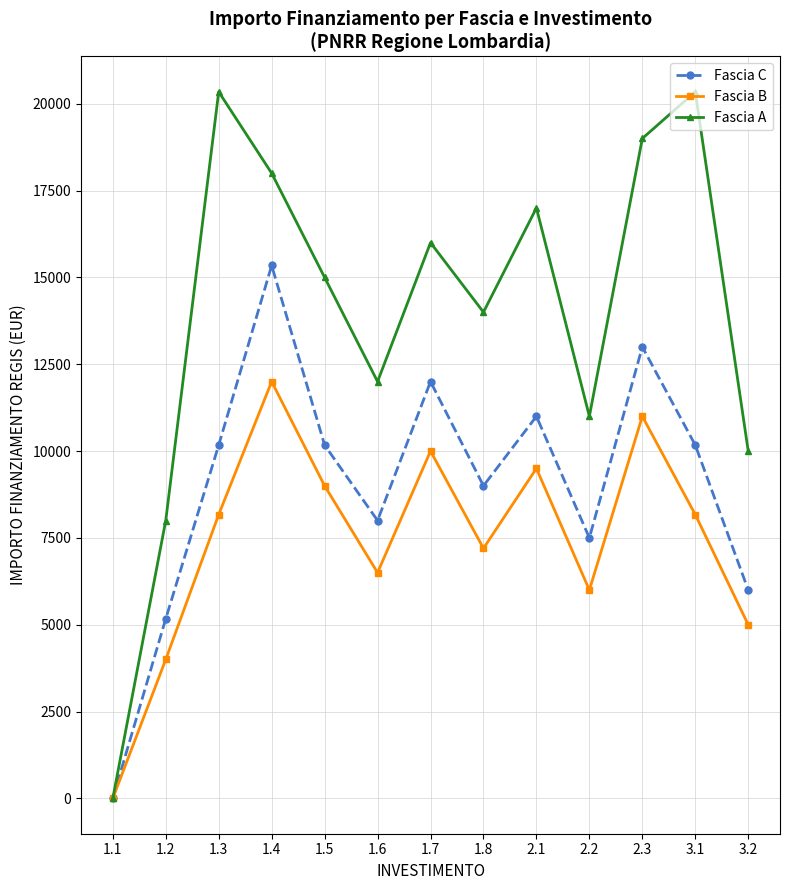

Is this an area chart (filled region under the line)?

No